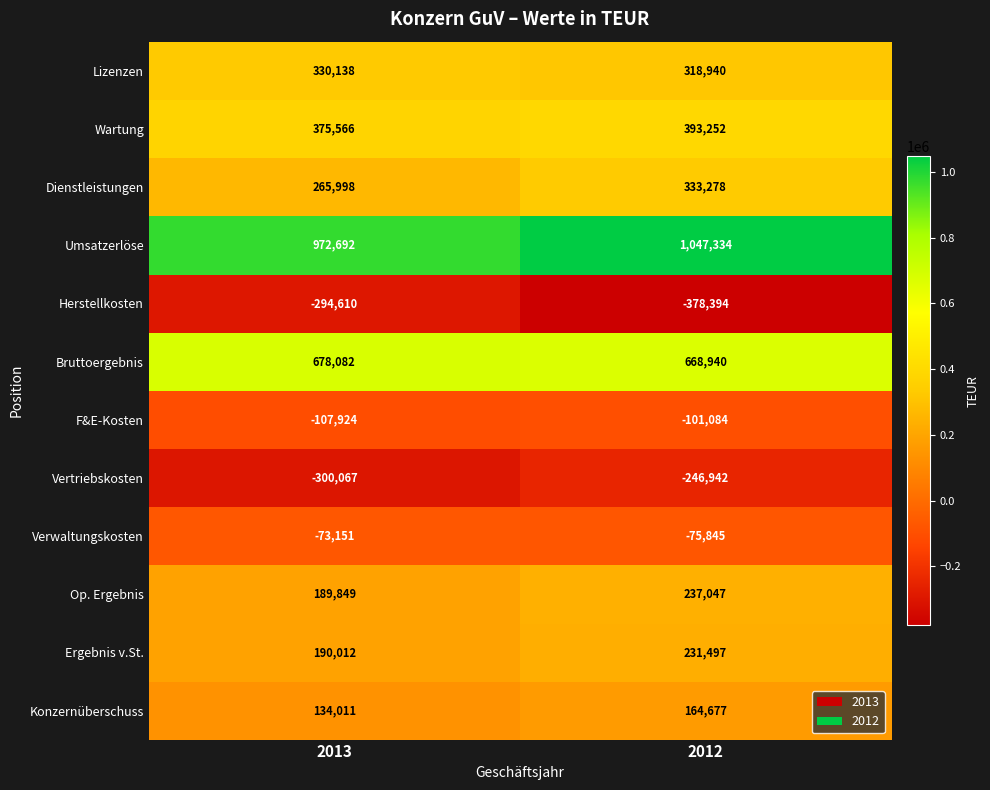

What value does the Lizenzen series have at 2013, to the nearest 100?

330100